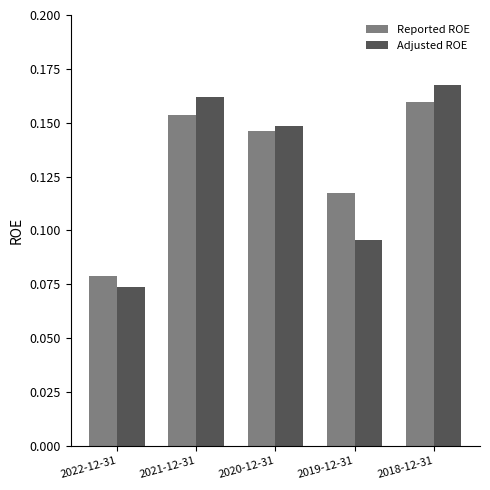

What is the sum of all Adjusted ROE values?

0.6